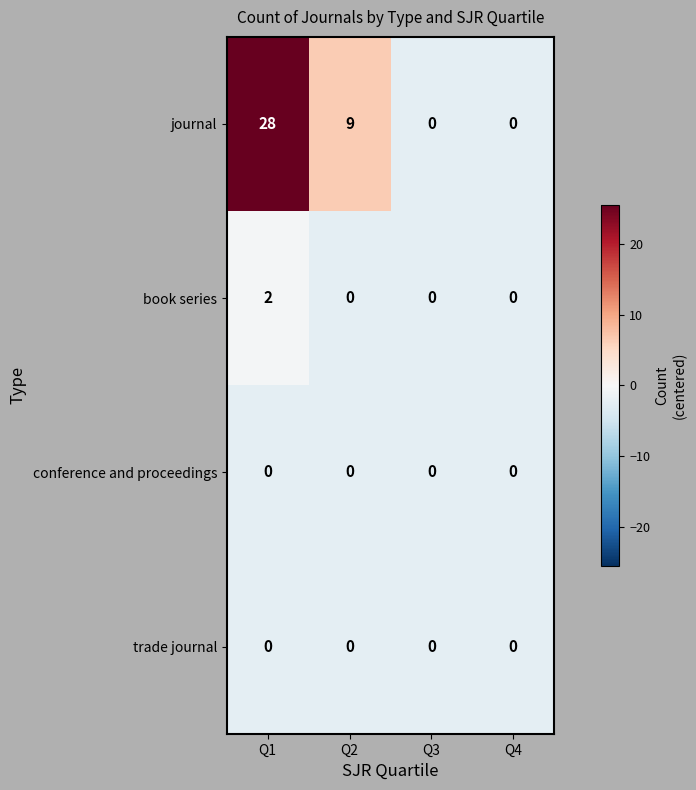

Between Q1 and Q3, which series saw the biggest shift?

journal